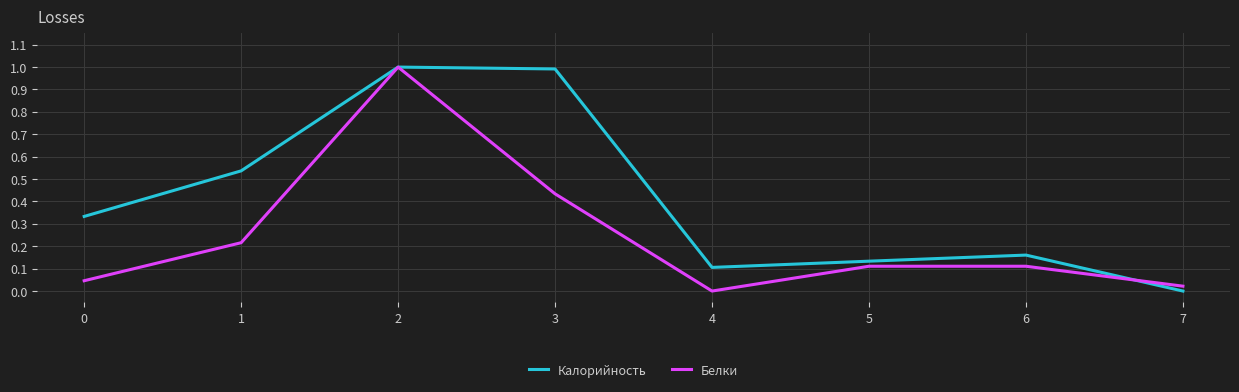

Which series changed the most between 0 and 3?

Калорийность